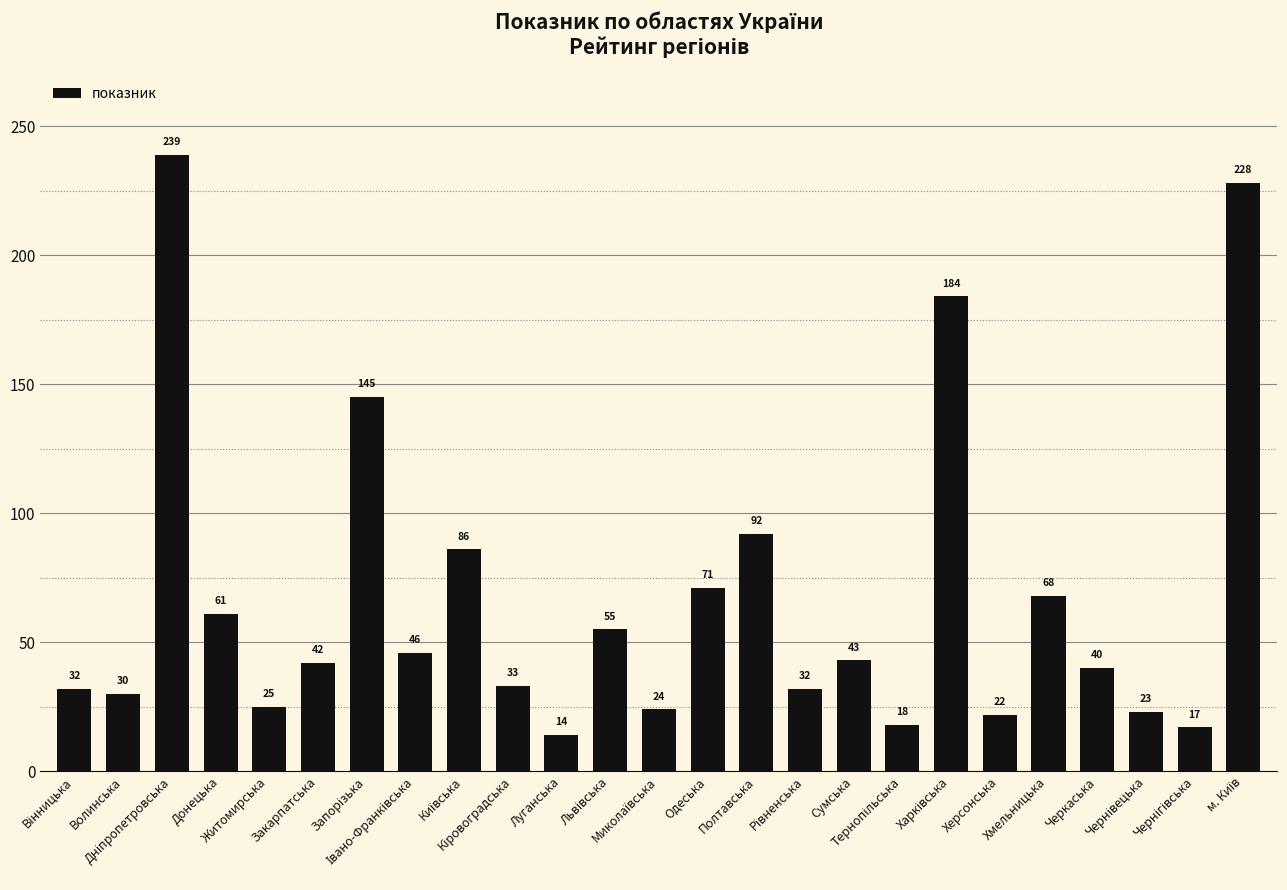

What is the smallest value displayed?

14